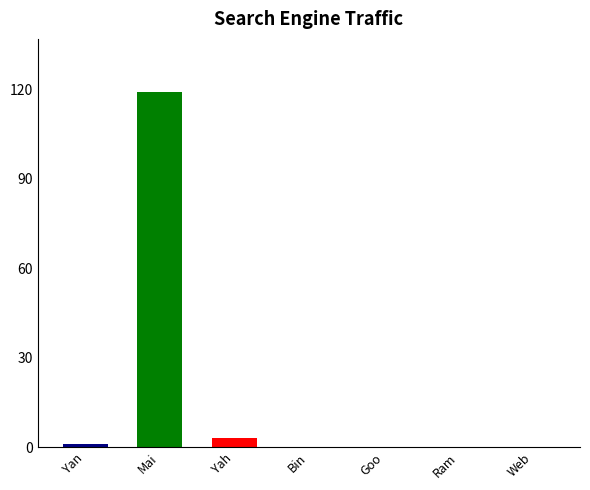

Which category has the highest value across all series?

Mai